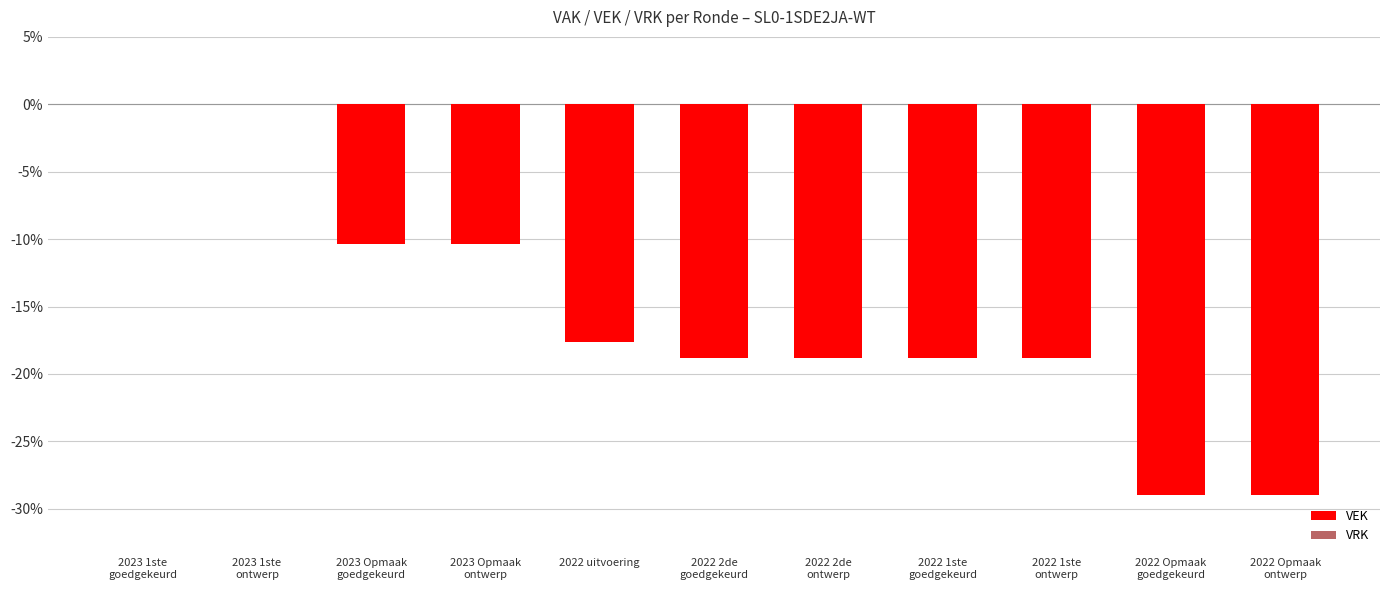

How many series are shown in this chart?

1